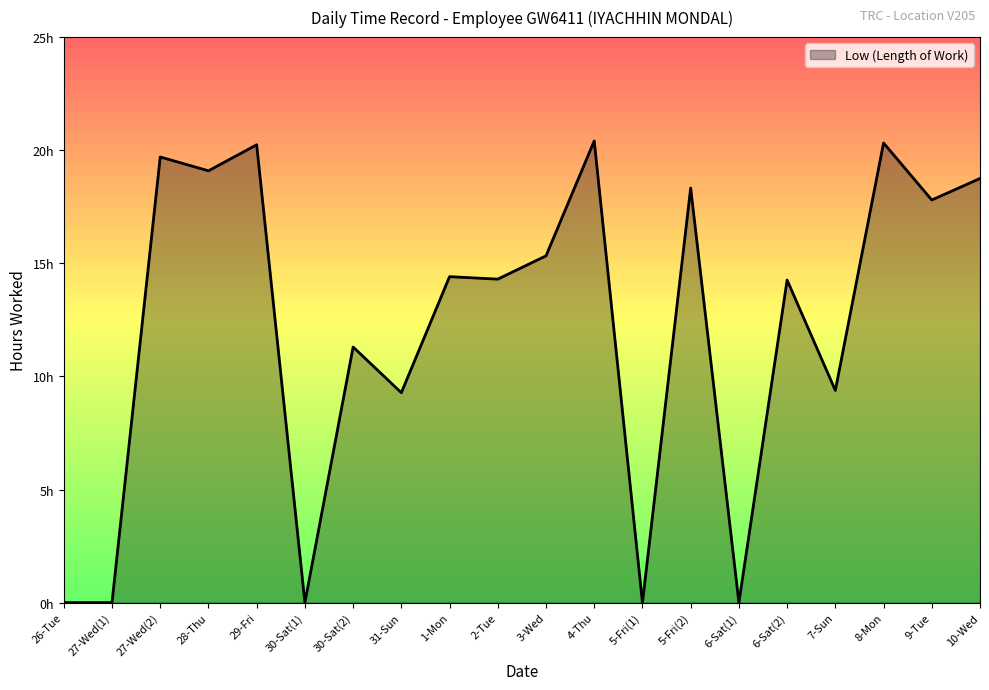

At which category does the data reach its first local valley?

28-Thu